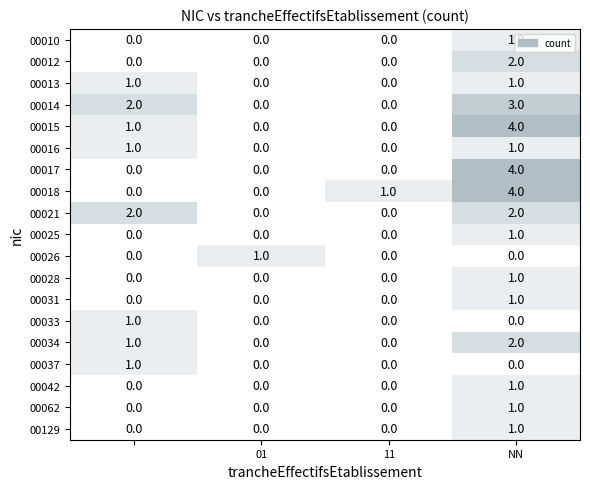

How many 00017 values are between 0 and 4?

4